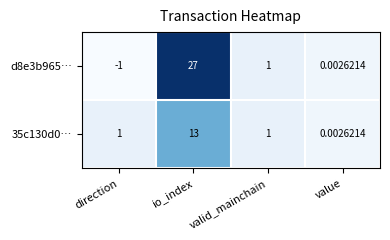

How many values in d8e3b965… are above zero?

3